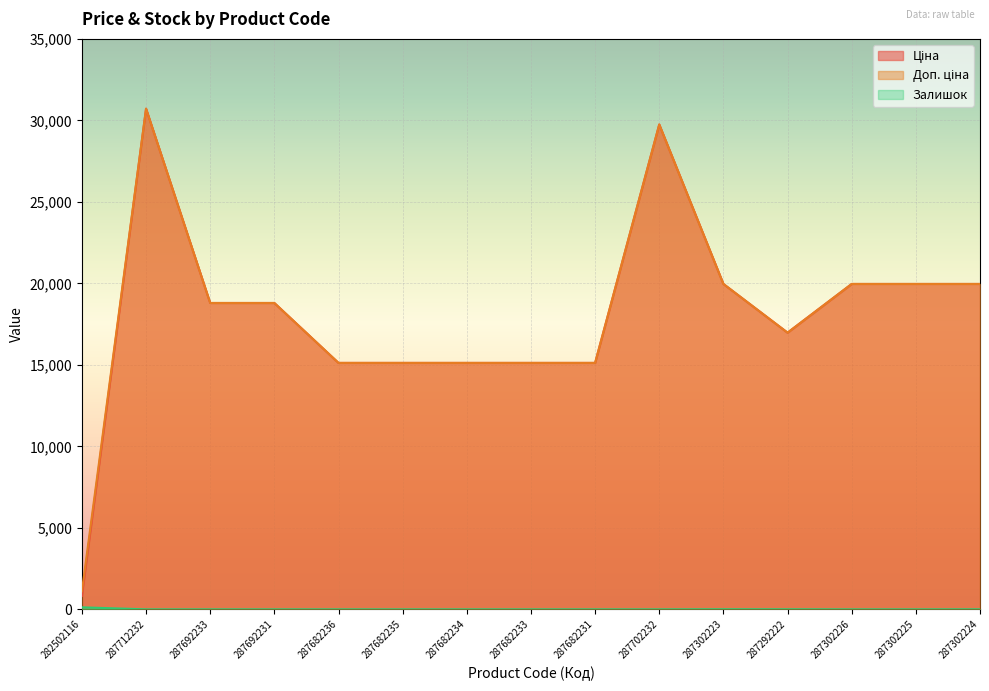

At which category is the sum across all series the highest?

287712232